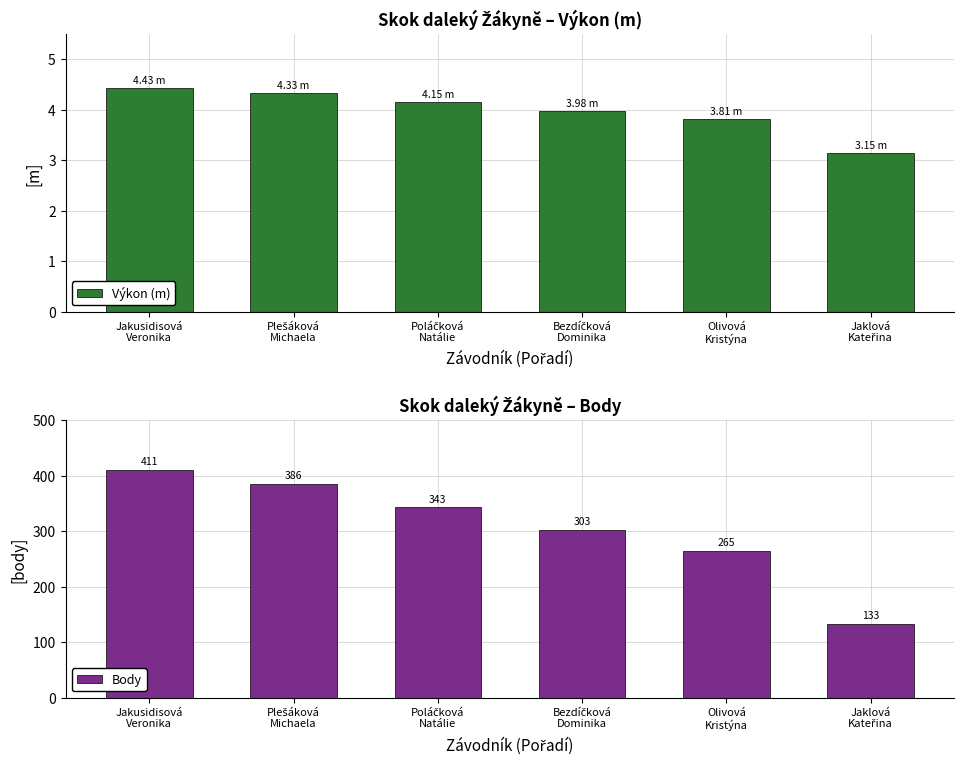

What is the average value of the Body series?

307